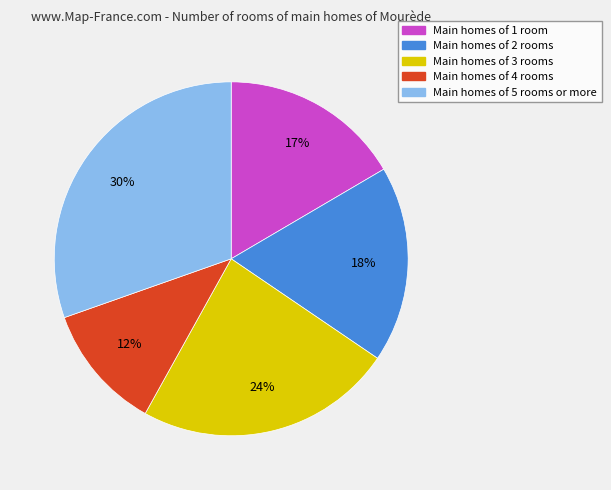

To the nearest percent, what is the combined percentage of Main homes of 2 rooms and Main homes of 3 rooms?

42%